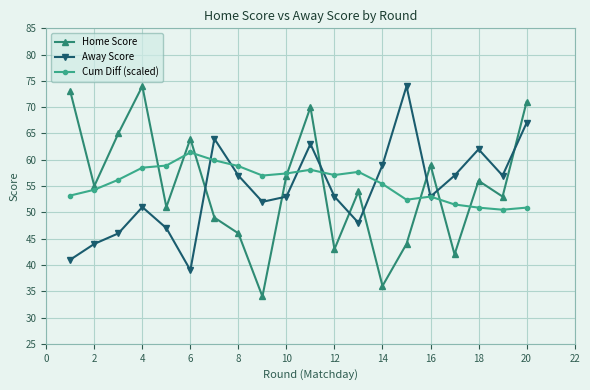

How many interior local peaks does the Home Score series have?

6